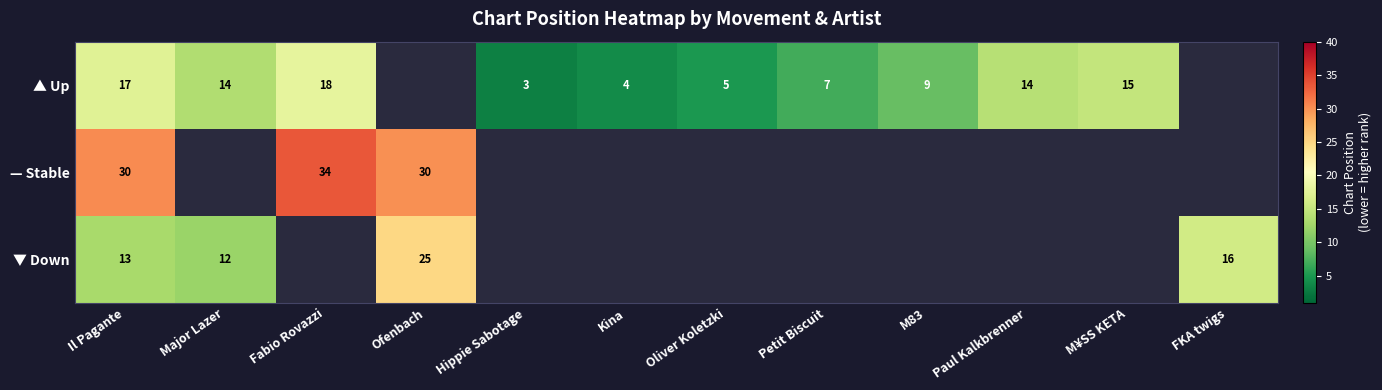

What is the total value across all series at Il Pagante?

60.0